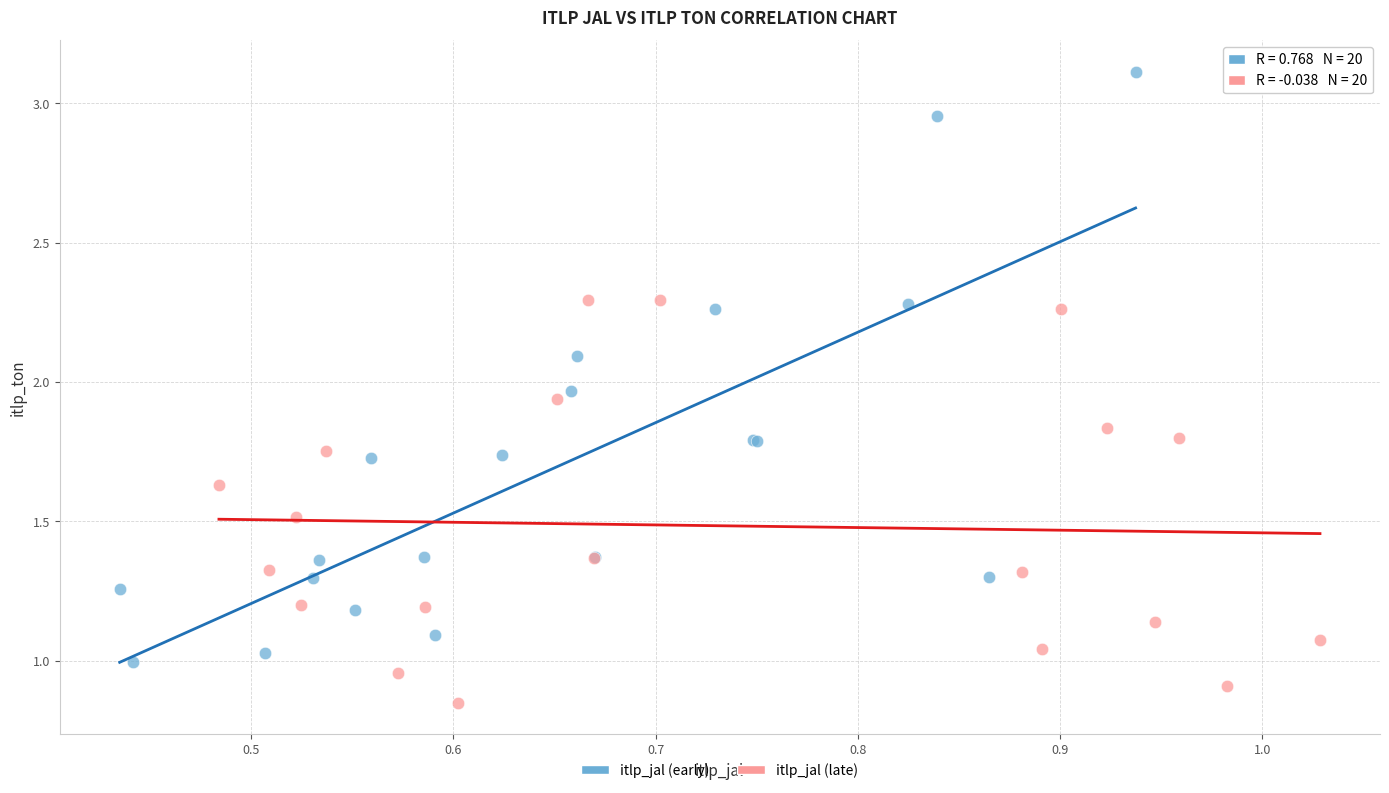

Which series contains the highest Y value?

itlp_jal (early)